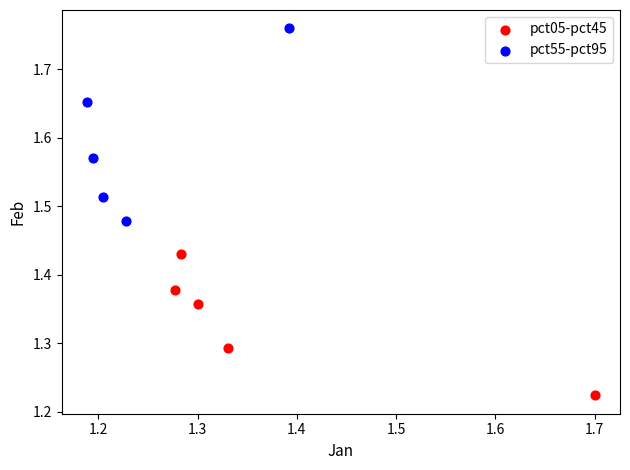

Which series contains the lowest Y value?

pct05-pct45